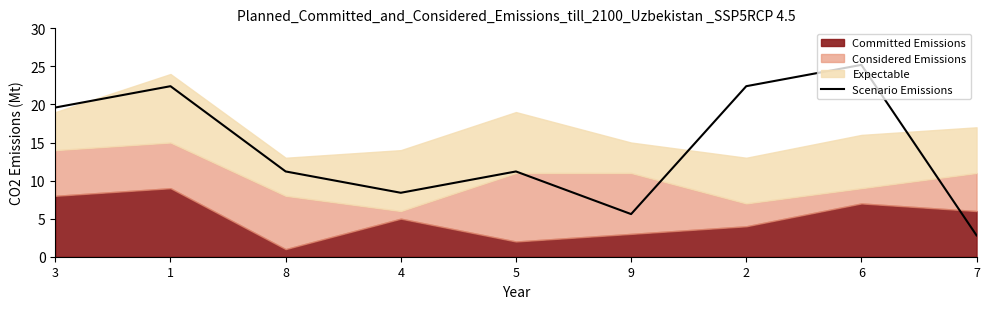

What is the change in value from 2 to 7?

-19.6